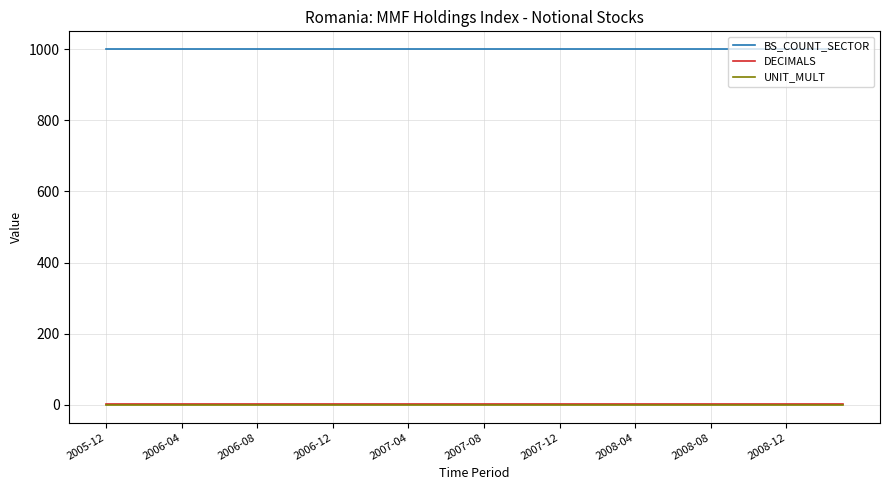

True or false: BS_COUNT_SECTOR and UNIT_MULT cross at least once.

False